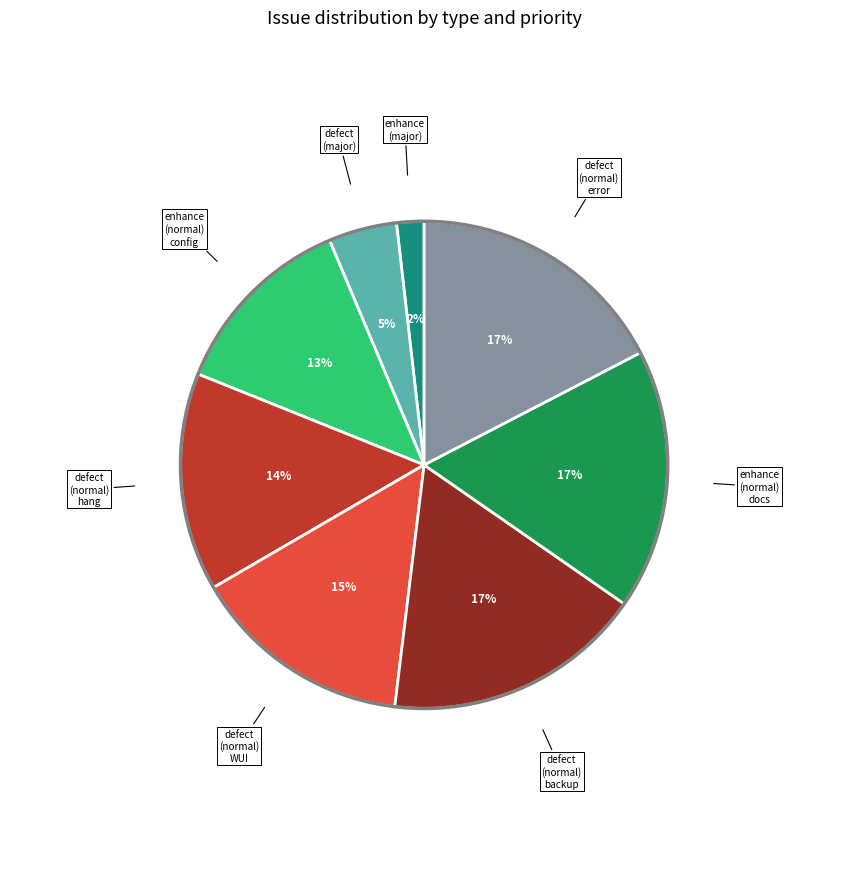

Is there a majority slice in this chart?

No